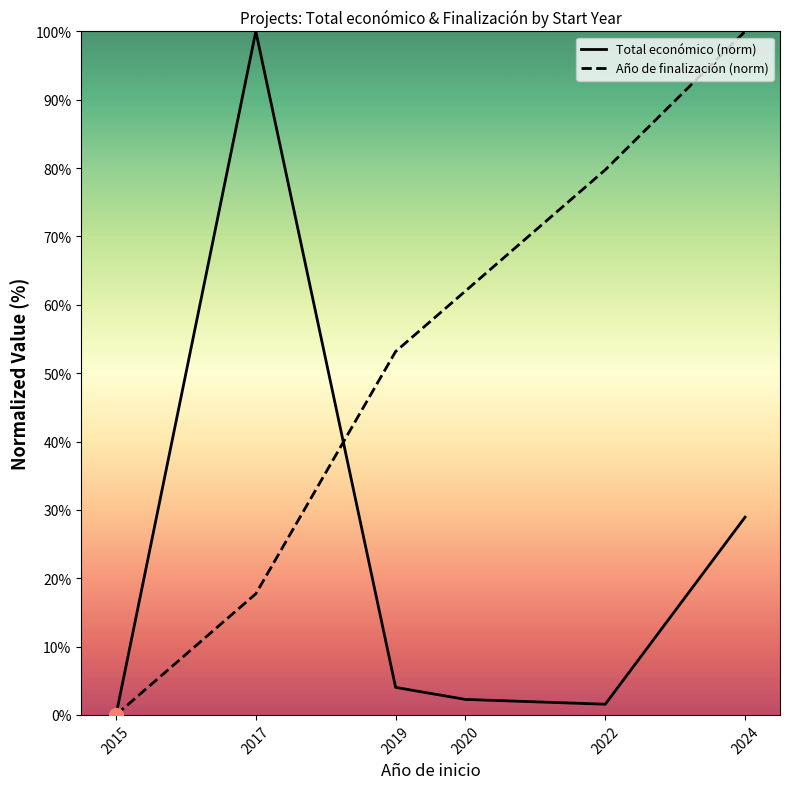

List the series in order of their overall mean, highest first.

Año de finalización (norm), Total económico (norm)